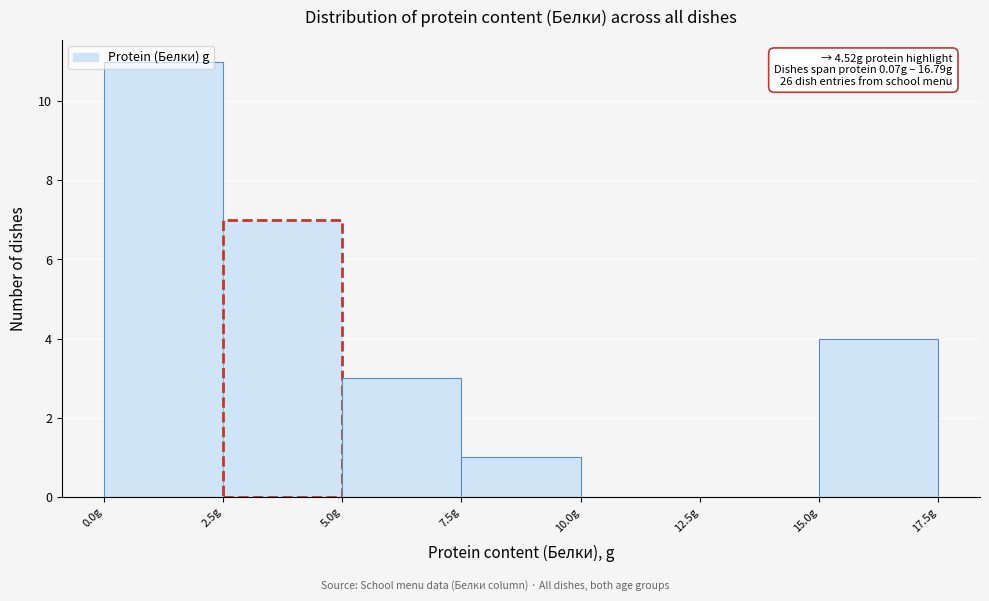

Over which range of the x-axis is the bar tallest?

0.0 to 2.5